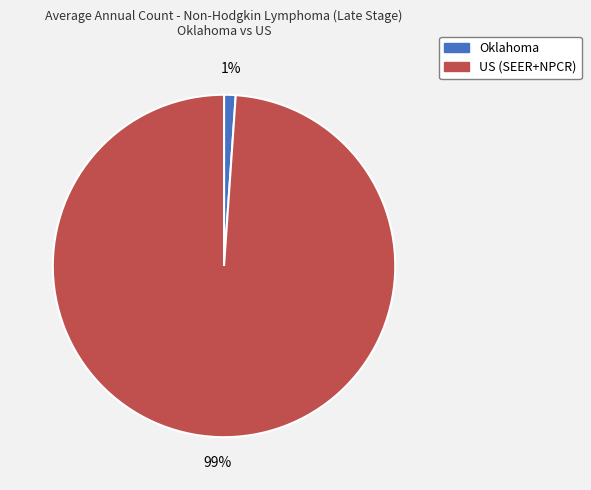

To the nearest percent, what is the difference between the largest and smallest slice percentages?

98%